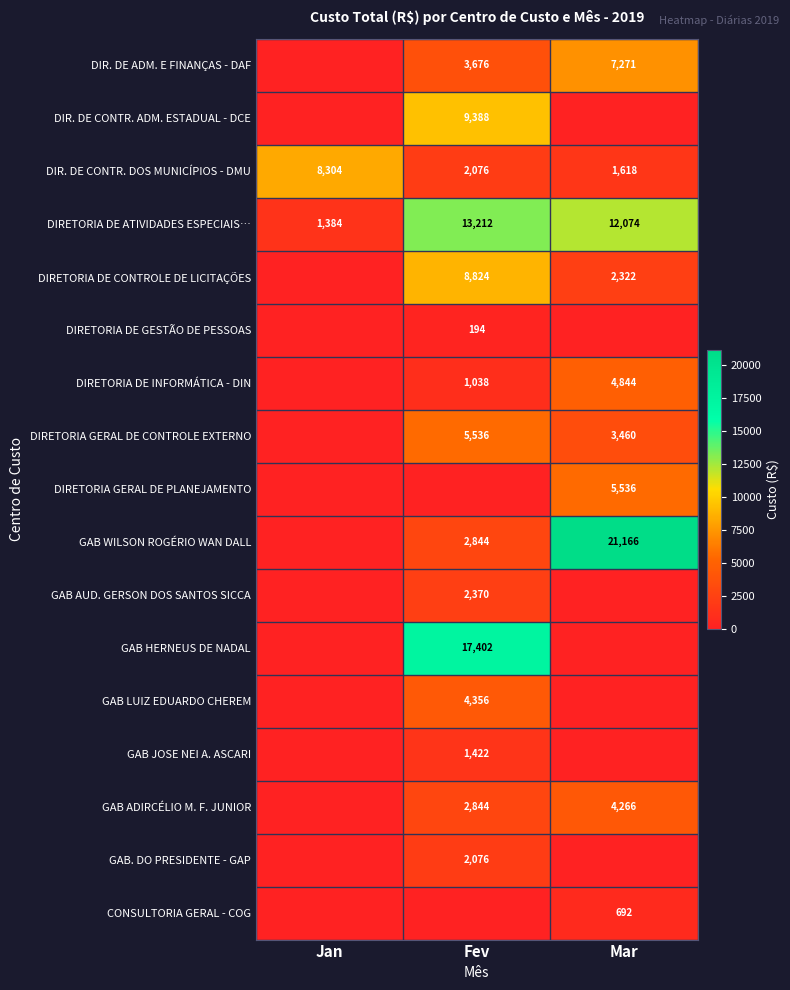

The value of DIRETORIA DE INFORMÁTICA - DIN at Fev is 1824. True or false?

False